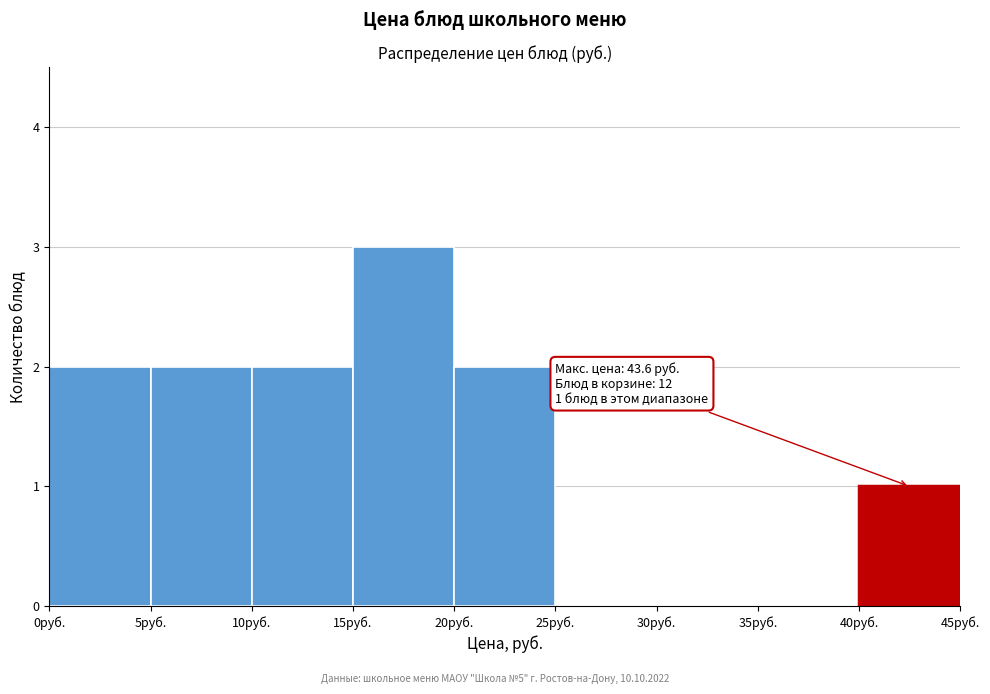

Which range on the x-axis has the tallest bar?

15 to 20